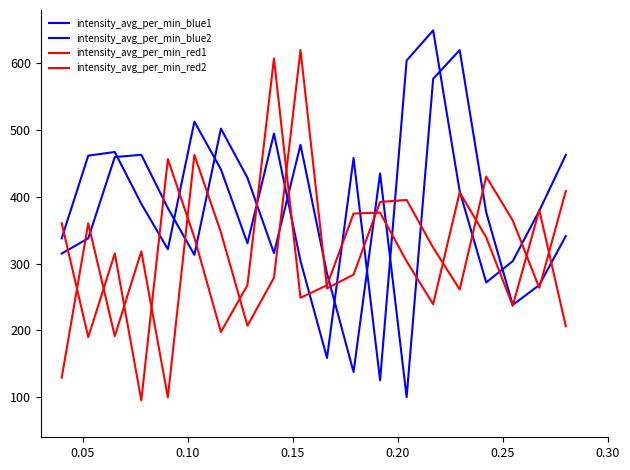

Does the chart display data point markers on the line(s)?

No